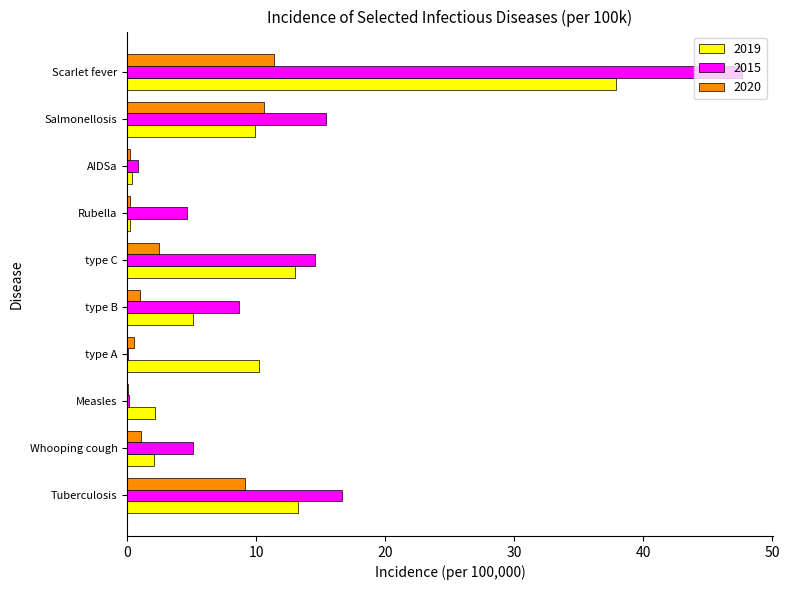

Is it true that 2015 equals 1.8 at Whooping cough?

False